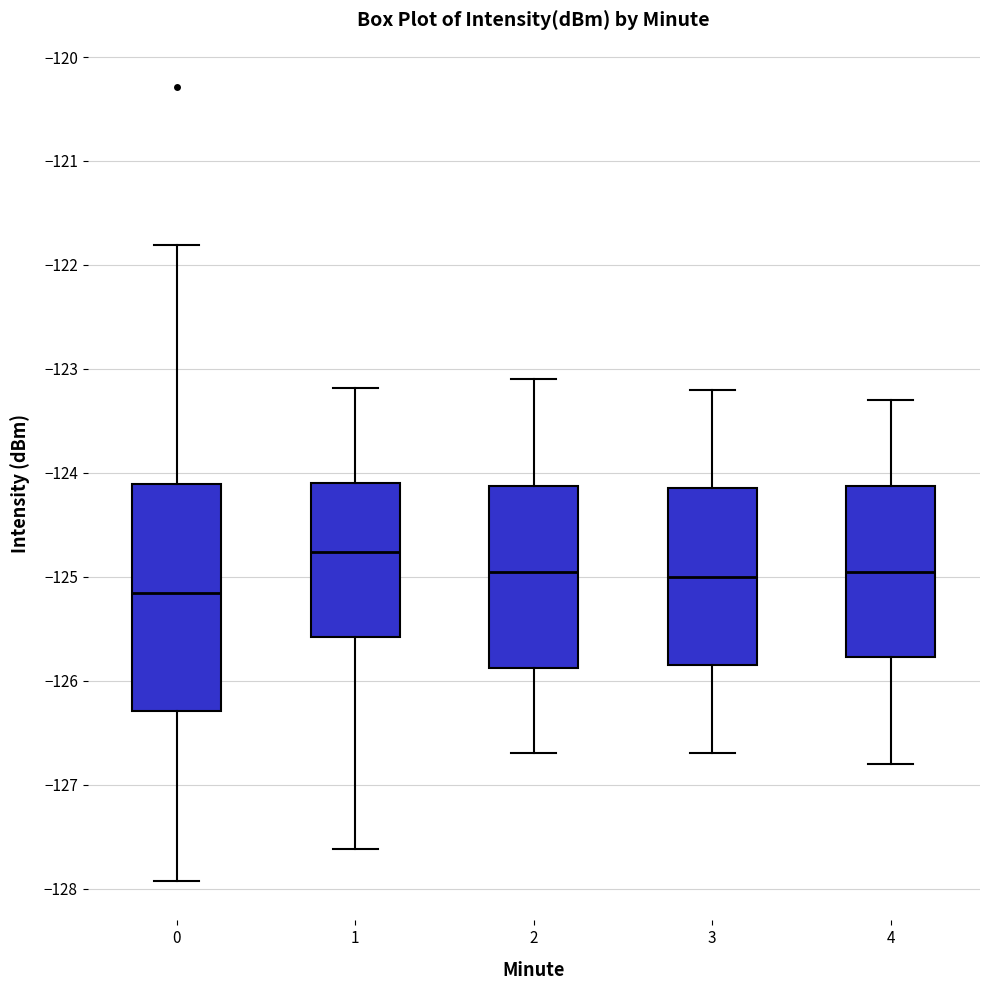

Where does the upper whisker of the box at x = 3 end on the y-axis? The values are not printed on the chart, so give them approximately, as read against the axis.

-123.2